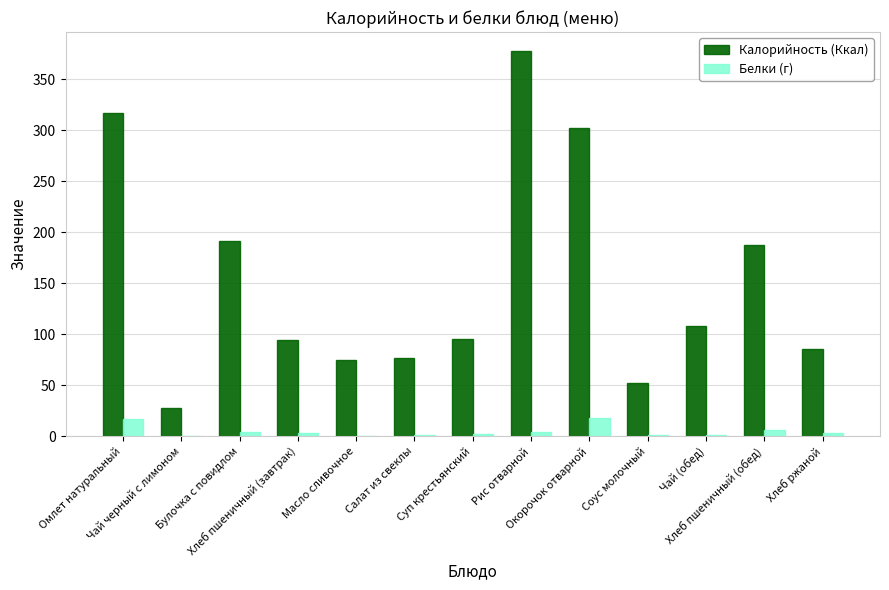

Is the value of Калорийность (Ккал) at Рис отварной greater than the value of Белки (г) at Хлеб пшеничный (завтрак)?

Yes